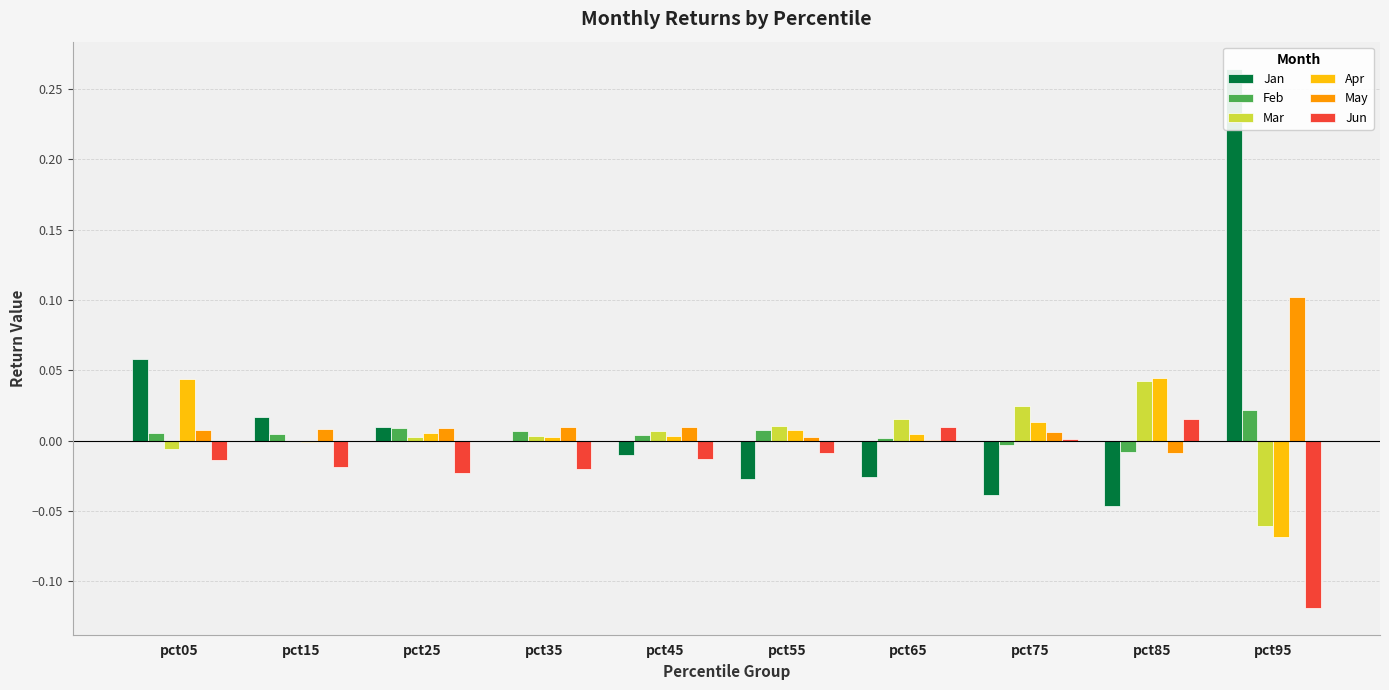

How many data points does each series have?

10